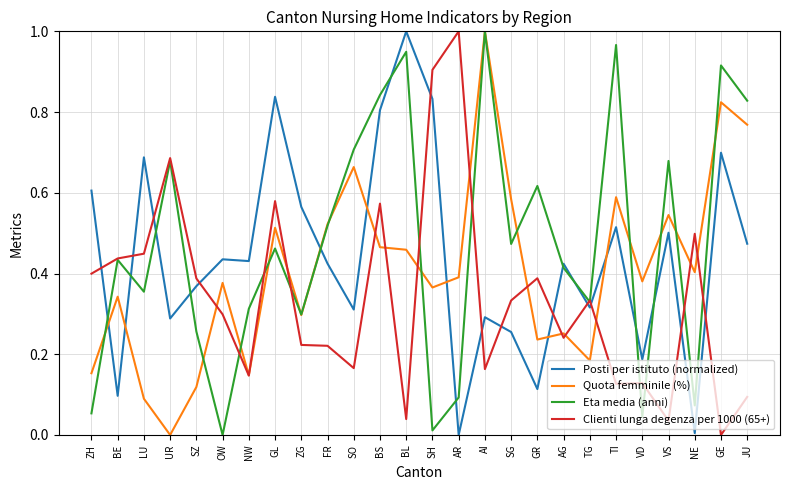

True or false: Quota femminile (%) and Posti per istituto (normalized) intersect in this chart.

True